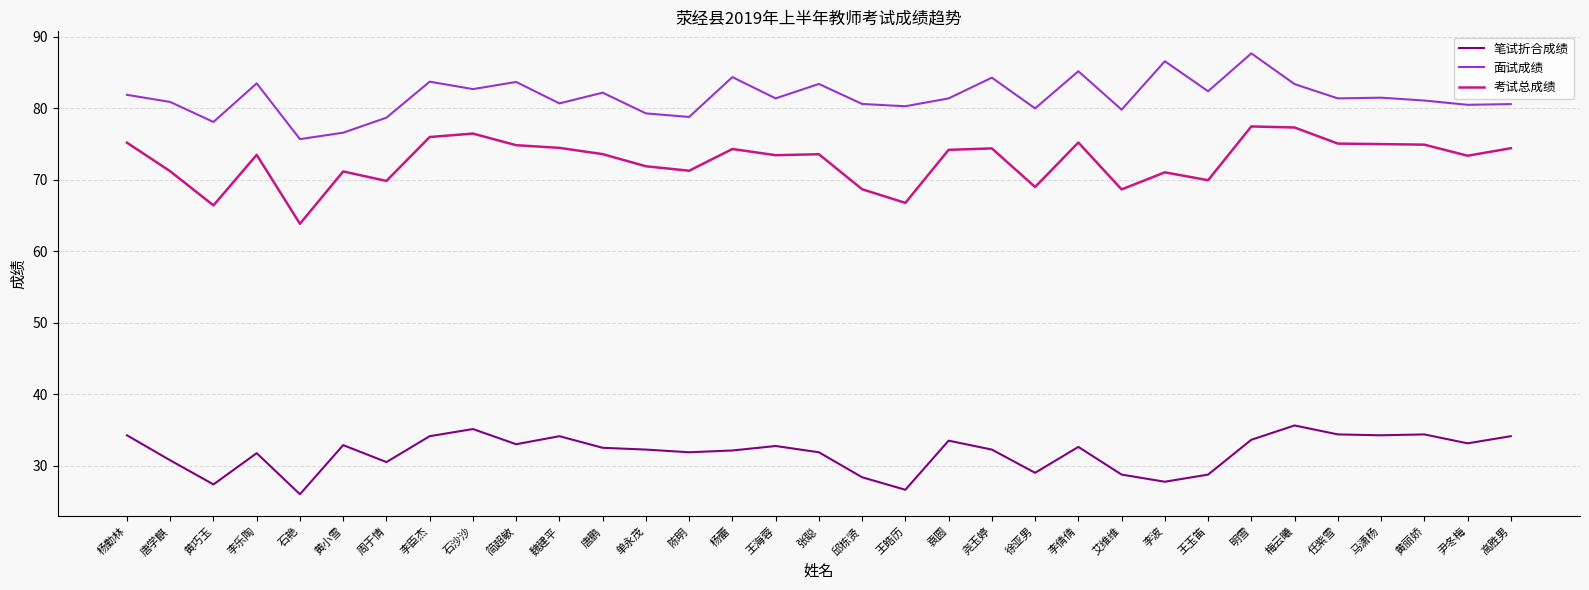

What position from the left is 李臣杰?

8